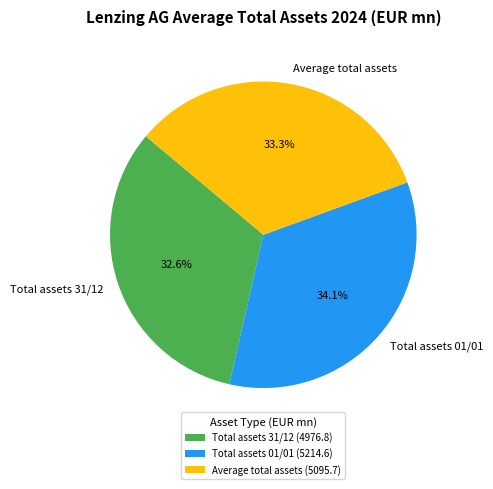

What is the ratio of the value at Total assets 01/01 to the value at Average total assets?

1.0